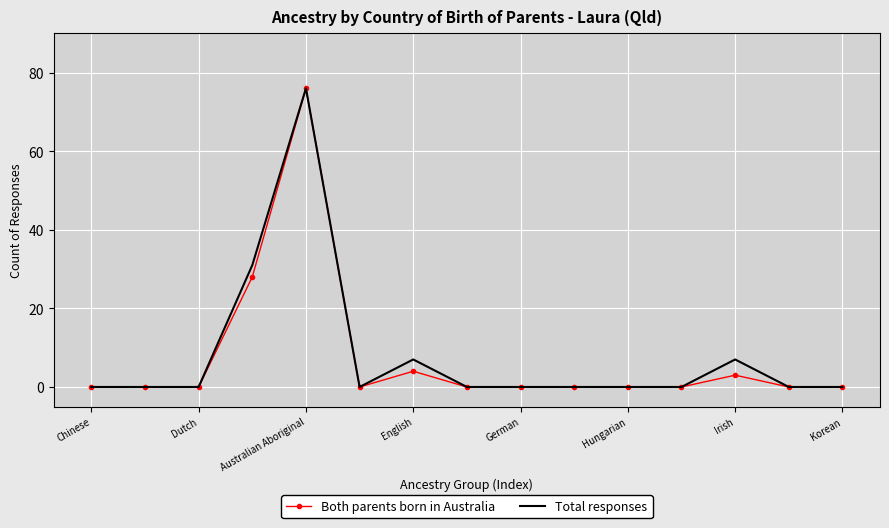

Reading left to right, what are all the values shown in this chart?

Both parents born in Australia: 0	0	0	28	76	0	4	0	0	0	0	0	3	0	0
Total responses: 0	0	0	31	76	0	7	0	0	0	0	0	7	0	0